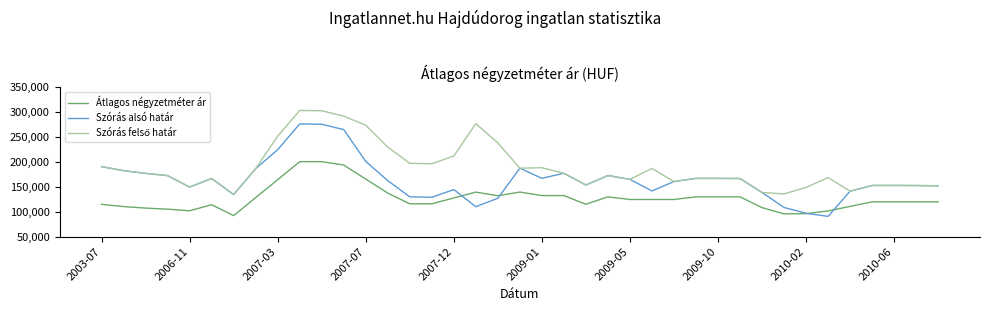

Which series has the widest spread of values?

Szórás alsó határ